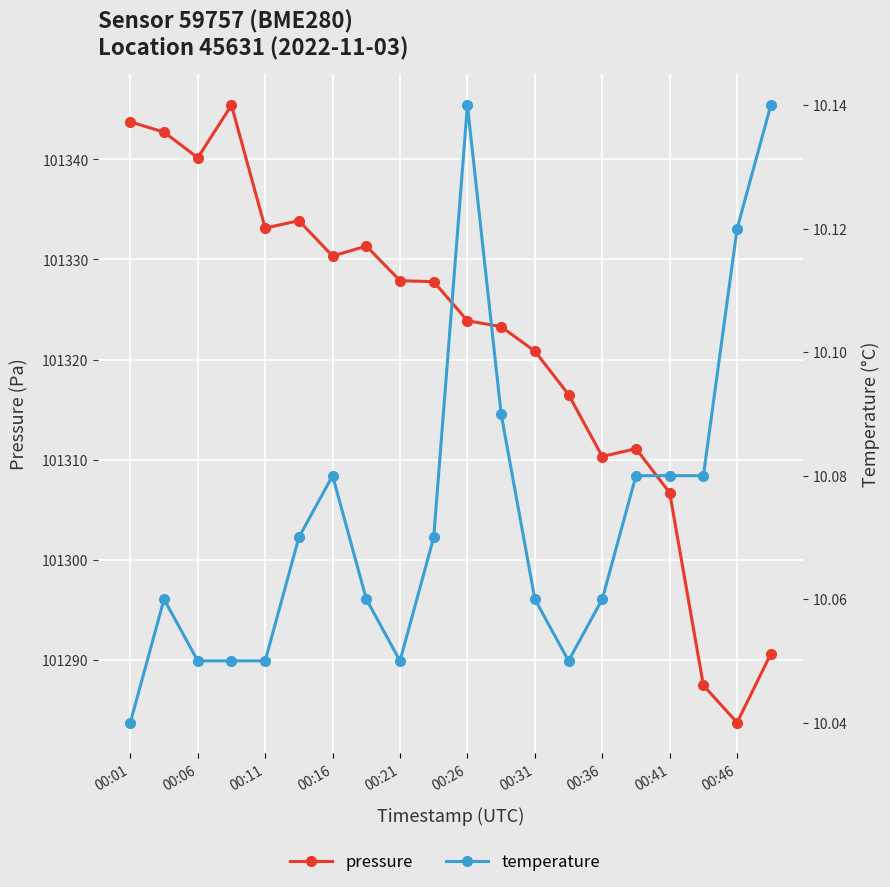

List the series in order of their overall mean, lowest first.

temperature, pressure